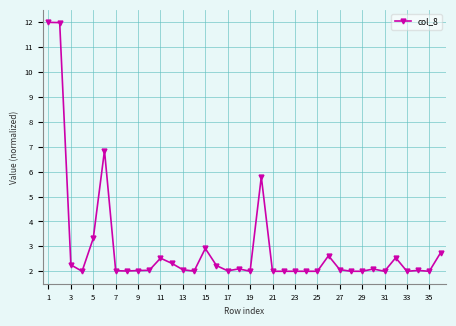

What is the maximum value shown in the chart?

12.0